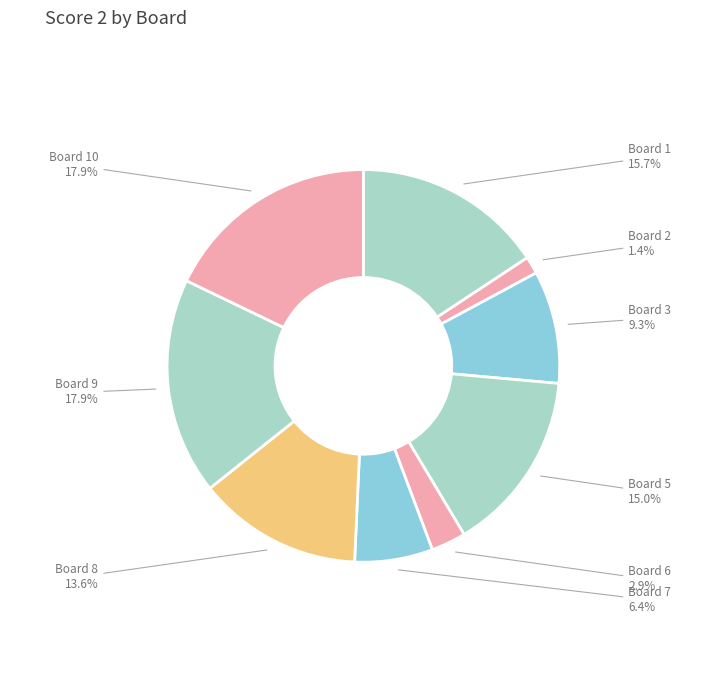

To the nearest percent, what is the average slice percentage?

11%